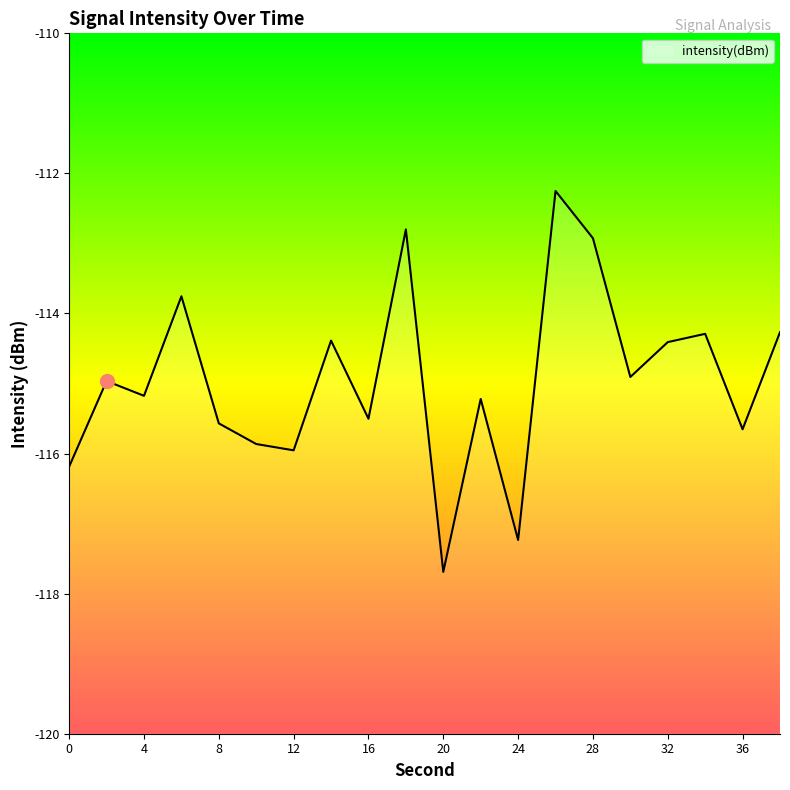

True or false: there are more than 0 points higher than both neighbors.

True